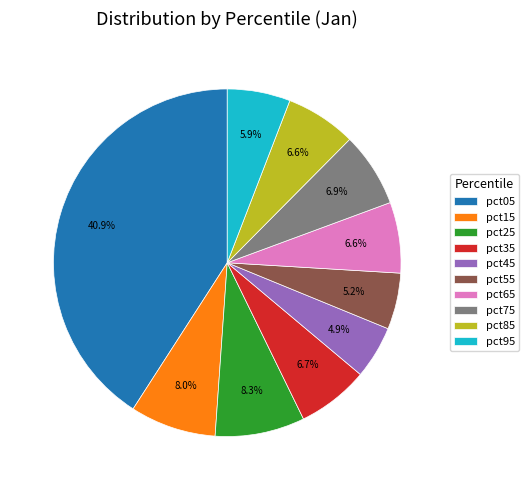

To the nearest percent, what portion does pct55 represent?

5%